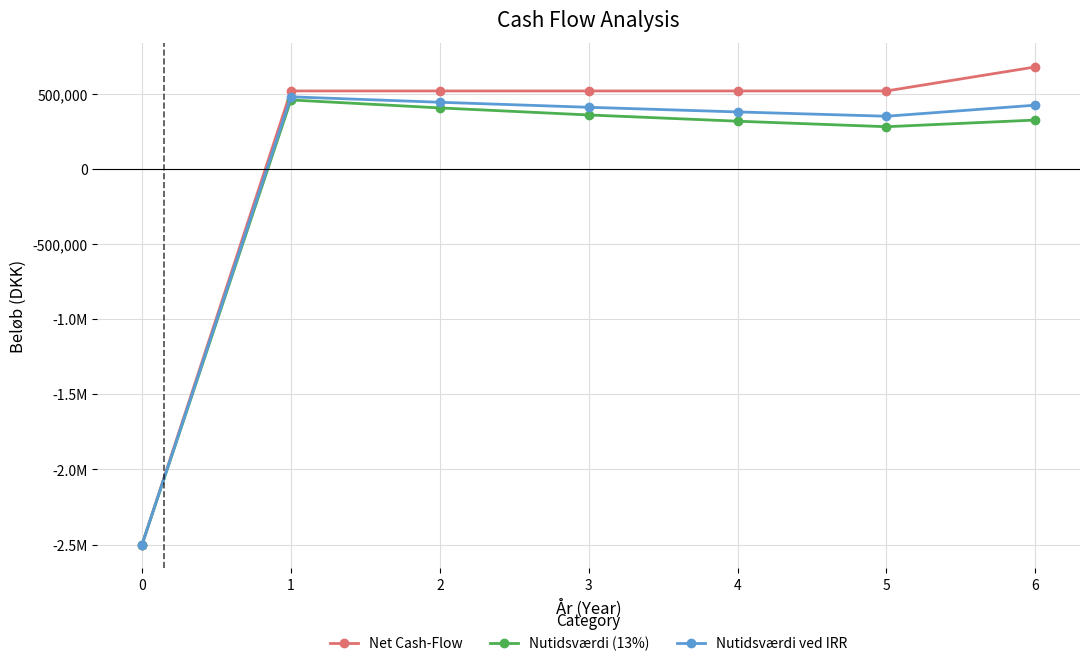

At which label is Net Cash-Flow closest to -909500?

1